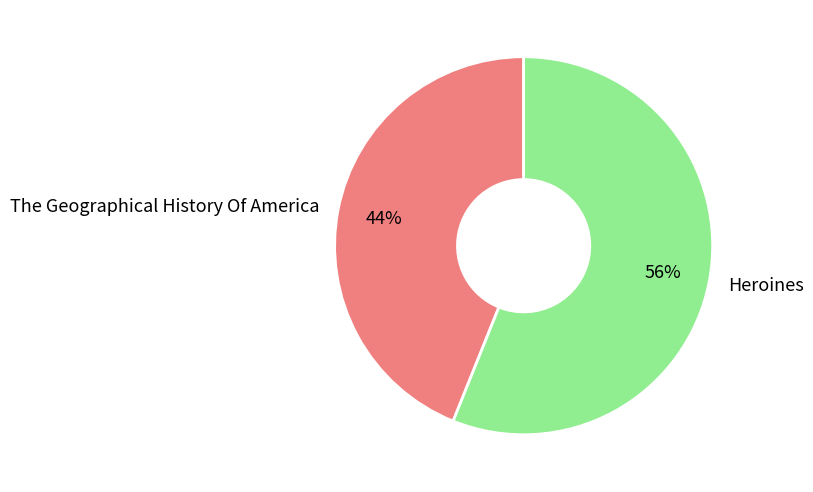

True or false: Heroines accounts for 56% of the total.

True